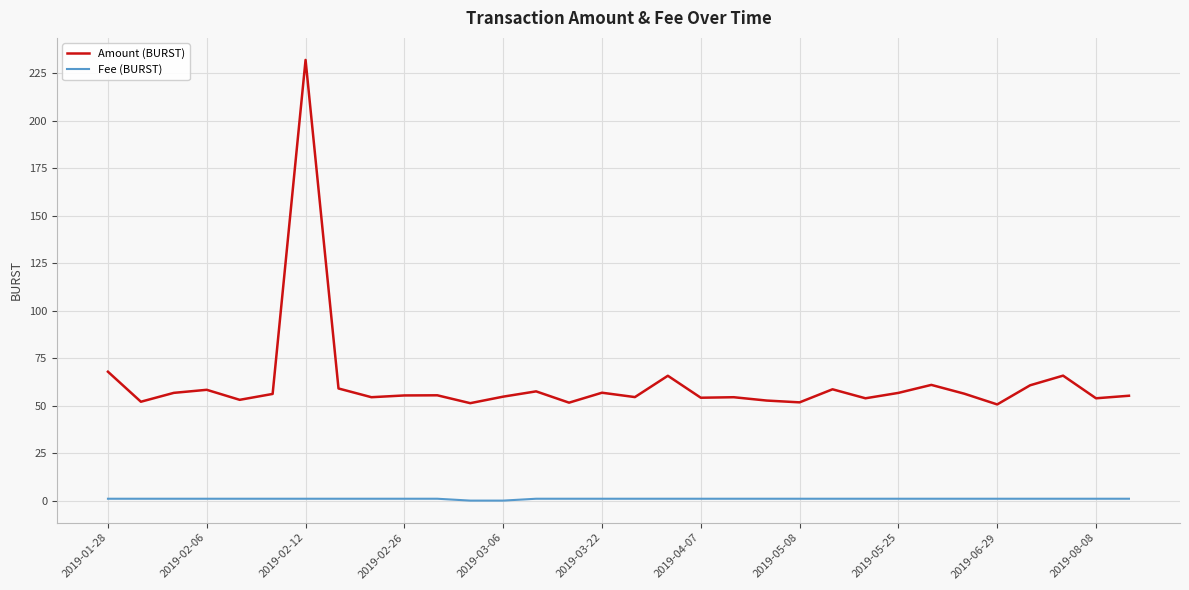

What is the minimum value for Amount (BURST)?

50.6